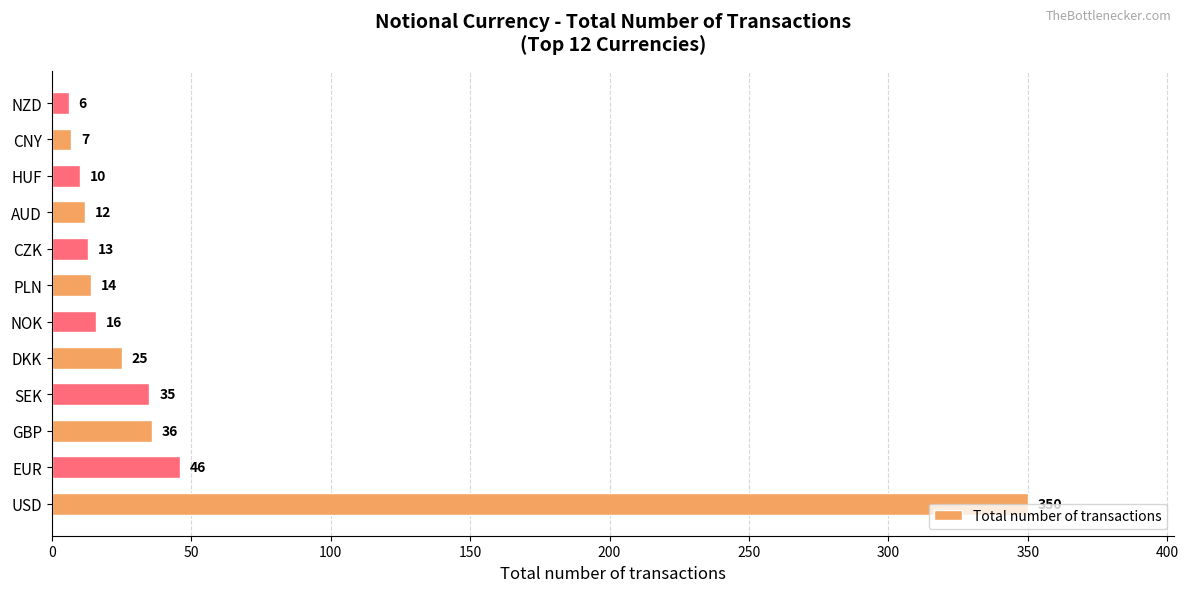

What value does the data have at CNY, to the nearest 5?

5